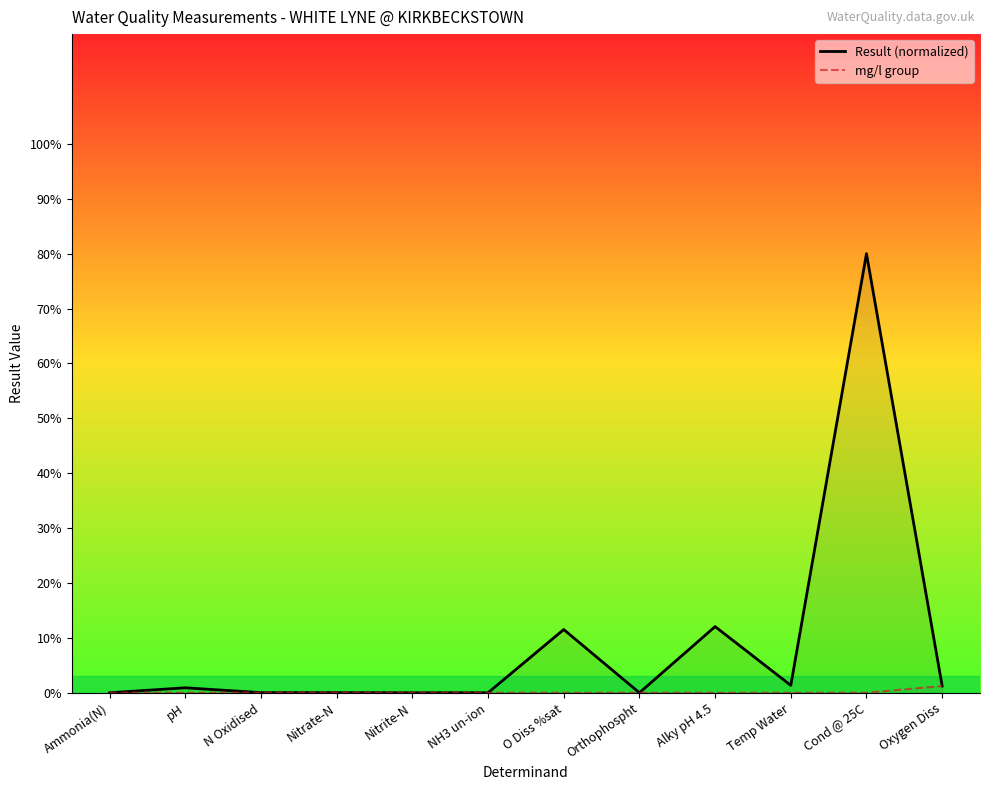

At how many categories does at least one series exceed 32?

1